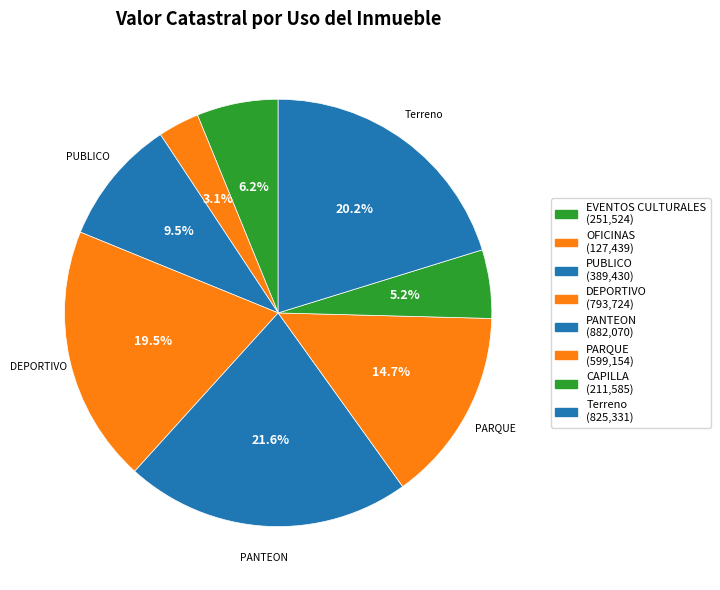

What is the largest slice in the pie chart?

PANTEON